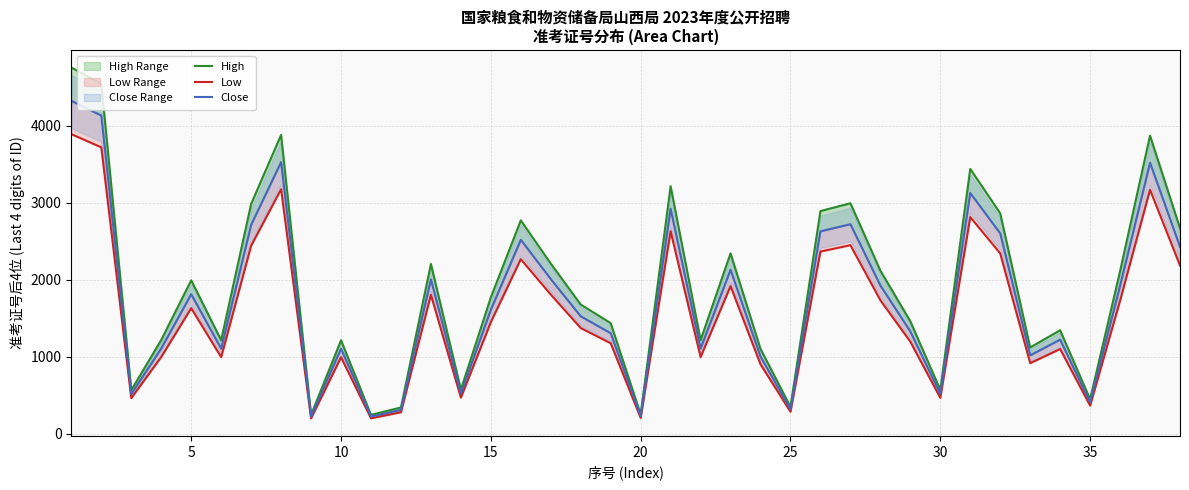

What is the average value of the Low series?

1554.8